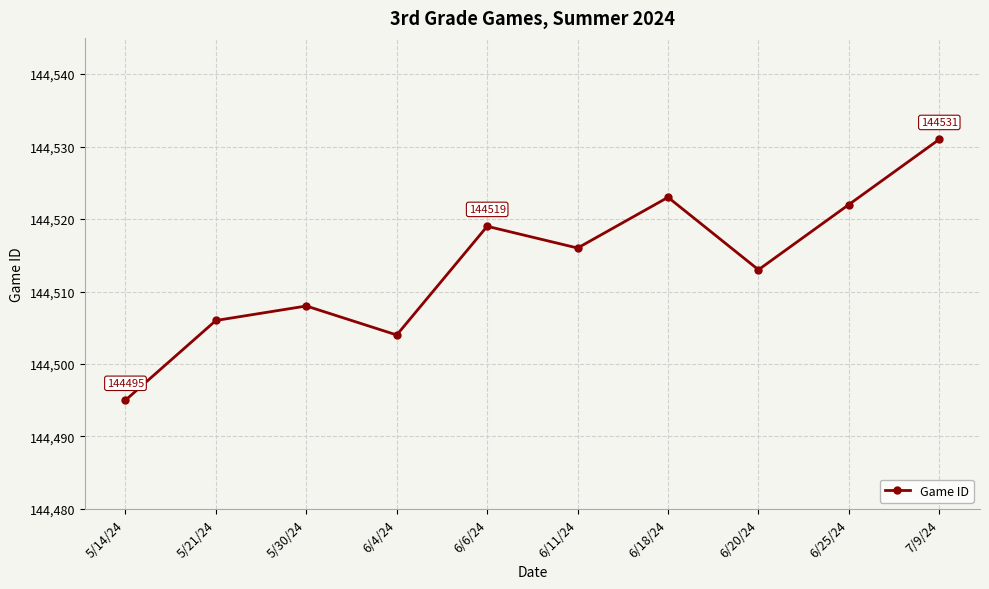

Where is the first local minimum?

6/4/24